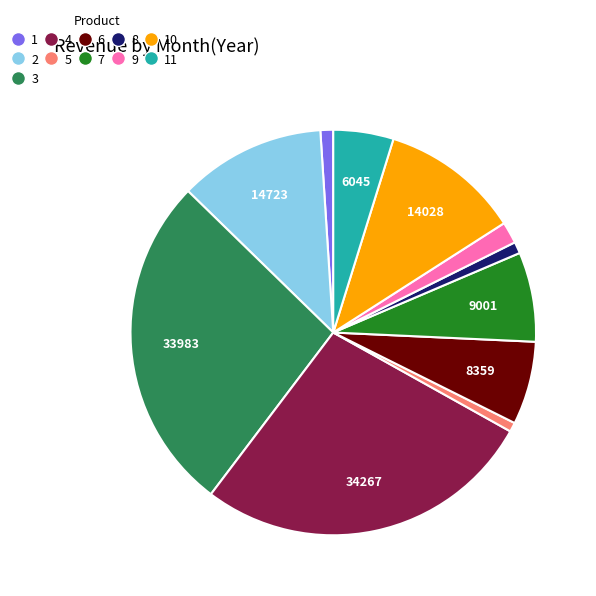

Is there a majority slice in this chart?

No